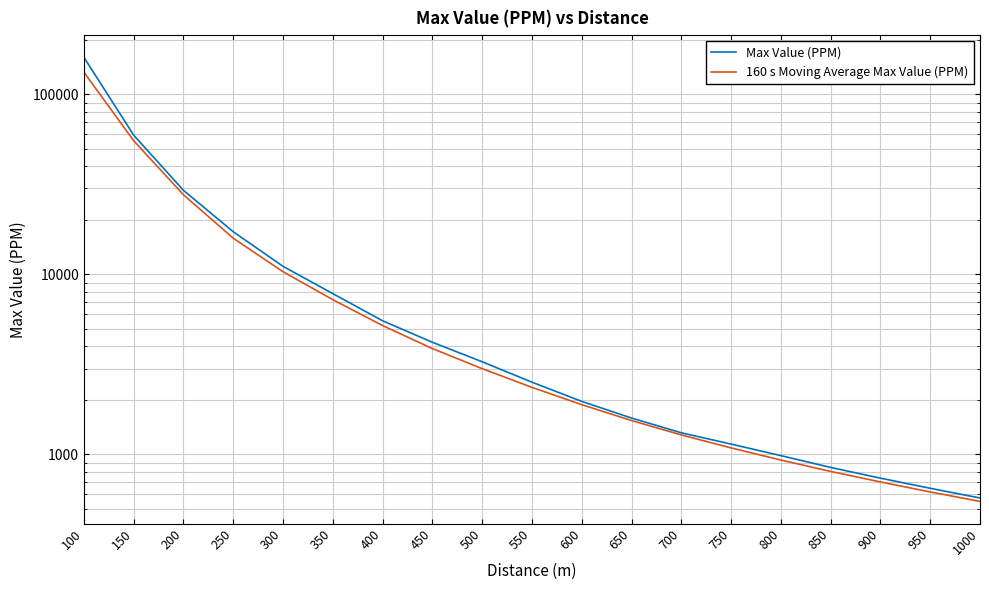

Reading right to left, transcribe all the data shown in this chart.

Max Value (PPM): 1000=572.8	950=648.5	900=738.3	850=846.8	800=984.8	750=1141.5	700=1318.5	650=1592.6	600=1970.7	550=2518.9	500=3271.3	450=4196.3	400=5522.7	350=7817.0	300=11078.8	250=17244.4	200=29267.8	150=59294.9	100=160431.7
160 s Moving Average Max Value (PPM): 1000=548.5	950=618.9	900=703.4	850=804.7	800=930.7	750=1087.1	700=1283.1	650=1542.8	600=1889.8	550=2357.7	500=2995.1	450=3871.9	400=5196.9	350=7234.8	300=10343.0	250=15876.9	200=27678.0	150=55236.2	100=132677.5